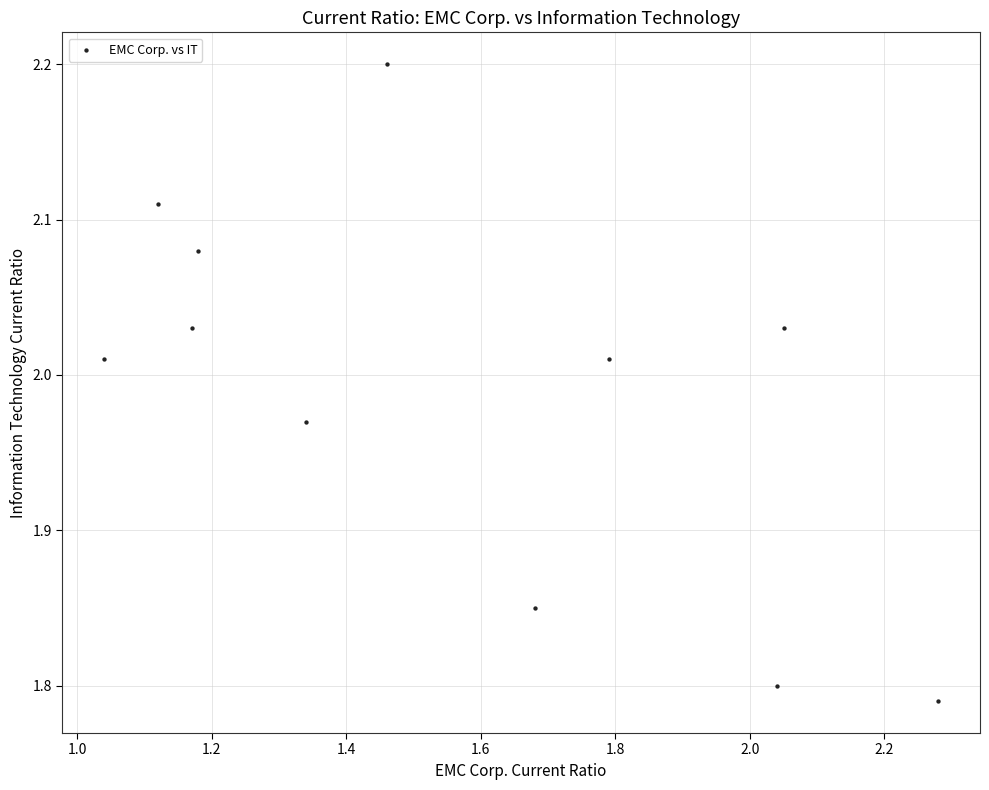

What is the range of Y values (max minus min)?

0.4